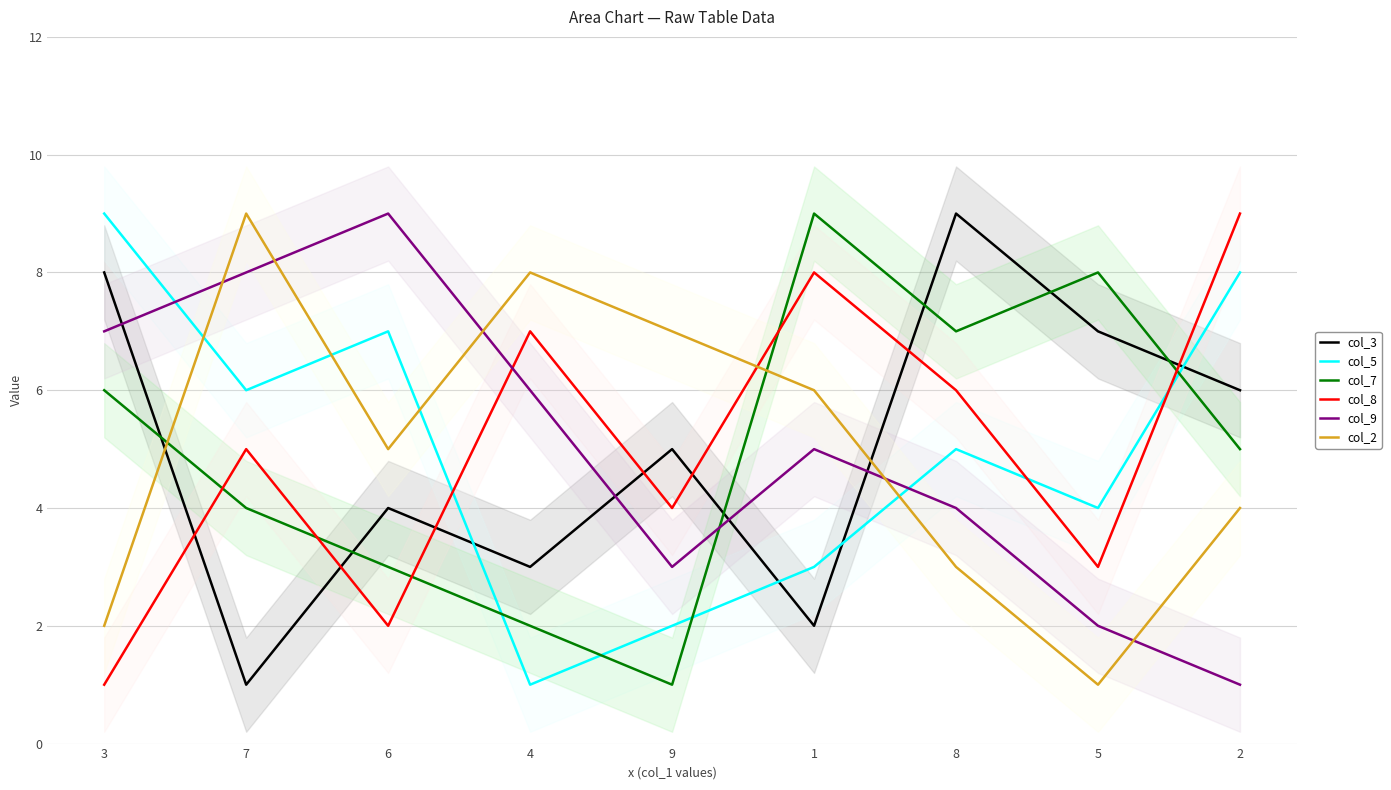

What is the sum of all col_5 values?

45